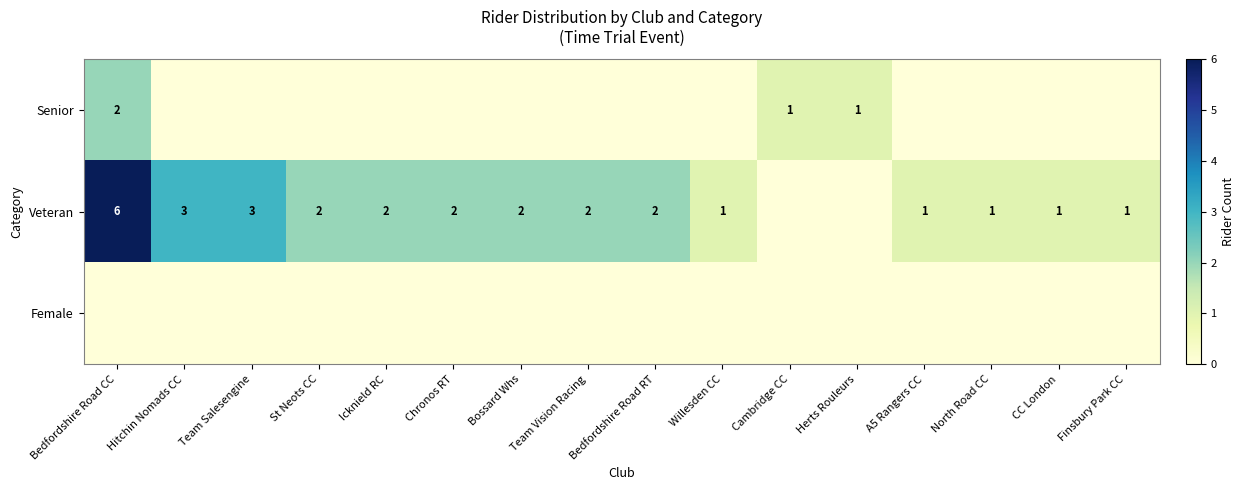

Which label corresponds to the largest value in the chart?

Bedfordshire Road CC